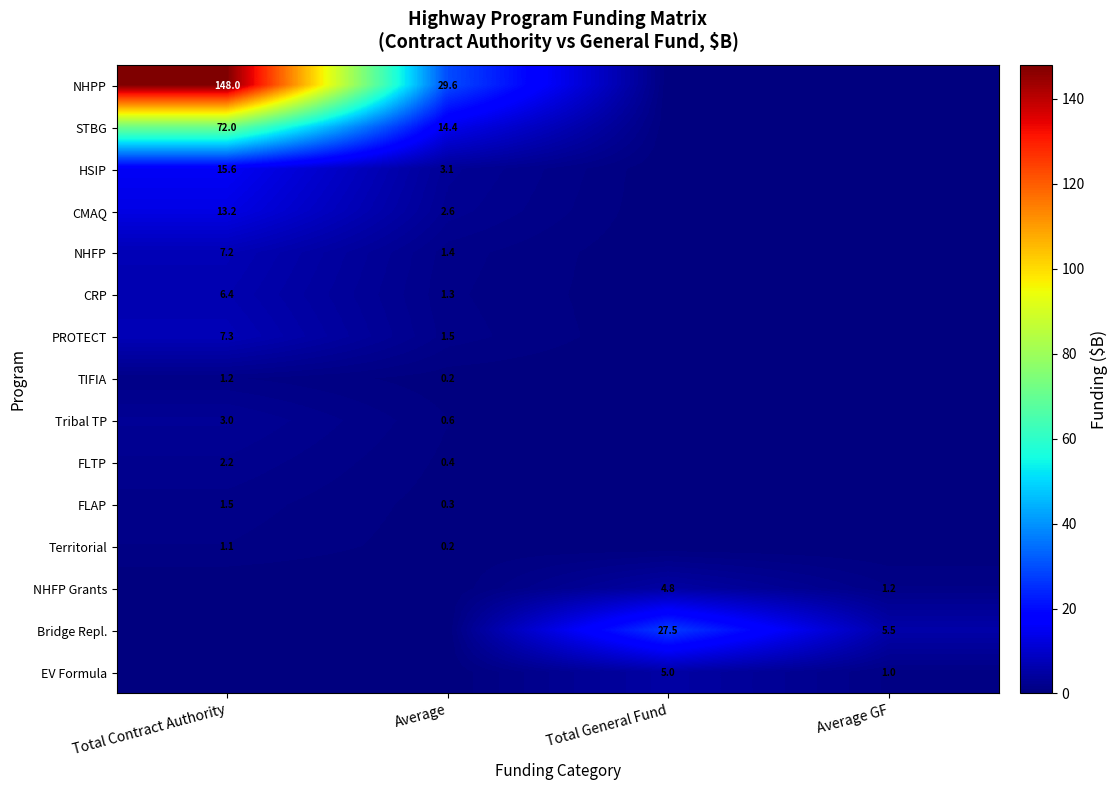

True or false: TIFIA has a value of 1.2 at Total Contract Authority.

True